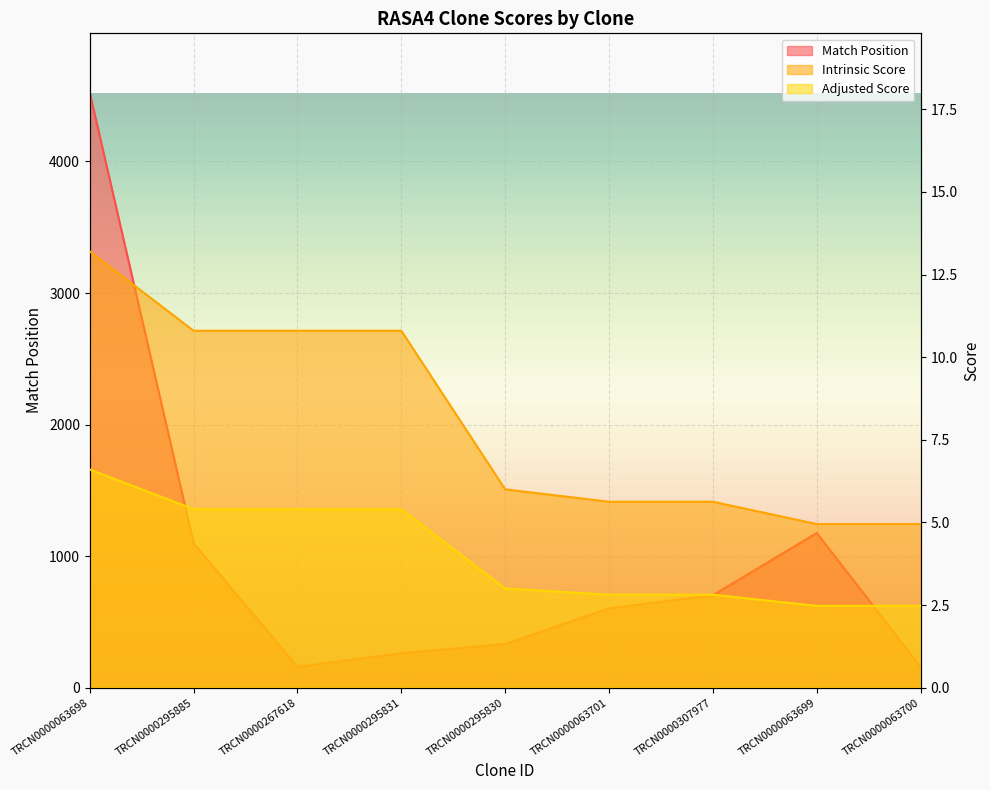

Does the chart display data point markers on the line(s)?

No